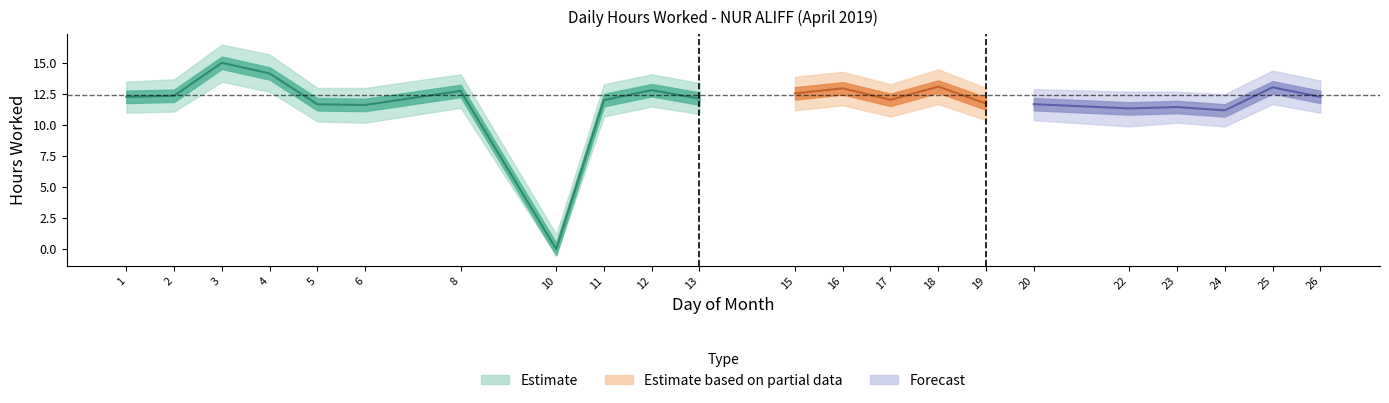

True or false: Upper Bound and Lower Bound cross at least once.

False